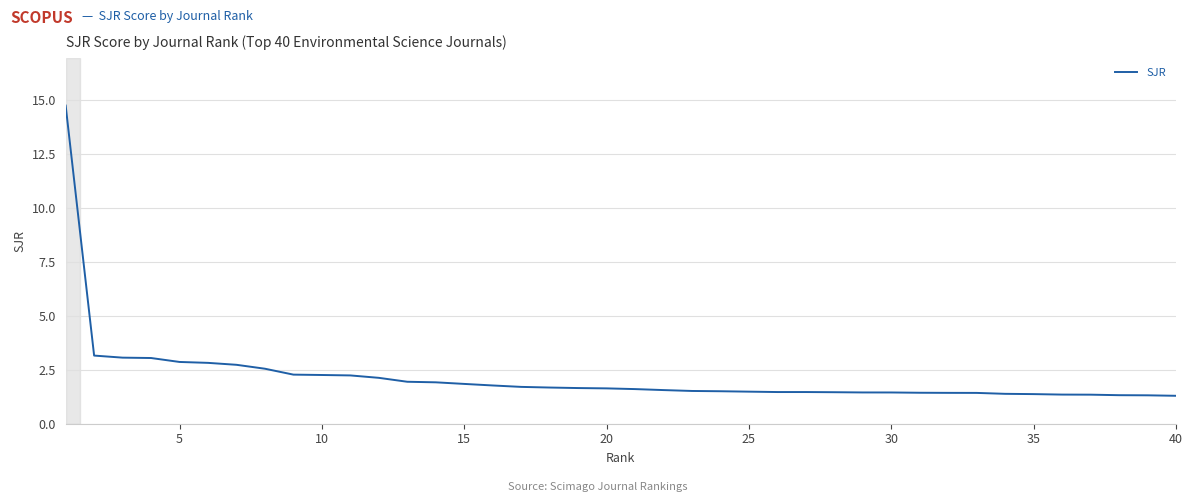

What is the smallest value displayed?

1.3